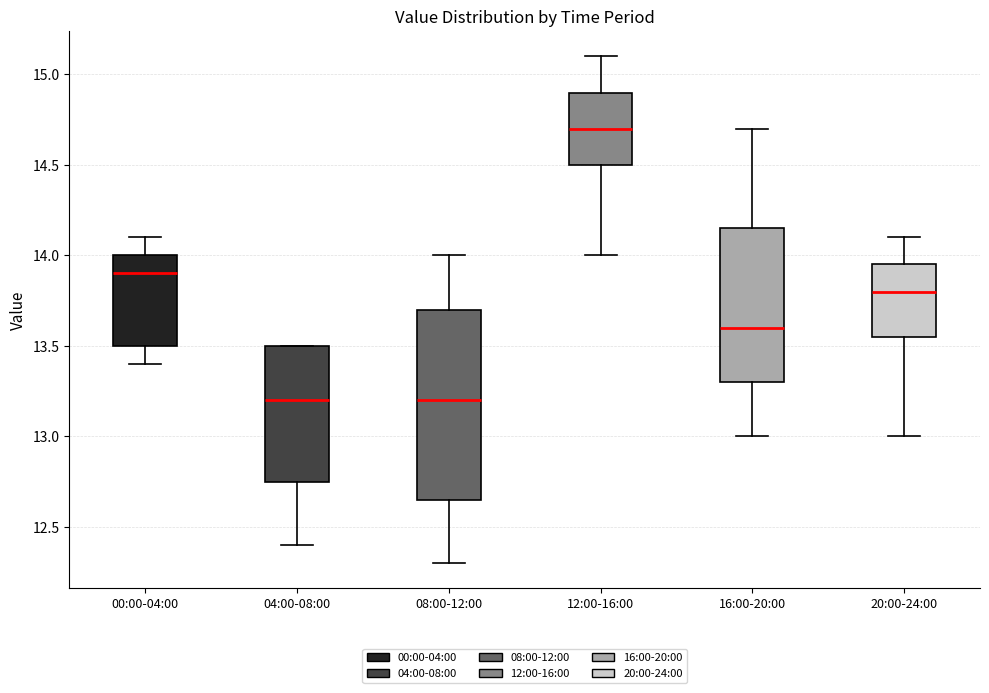

Reading left to right, transcribe this box plot: for each box, give where its median line is, the range the box spans, and where its two whiskers end, as read against the y-axis. The values are not printed on the chart, so give them approximately, as read against the axis.

00:00-04:00: median 13.90, box 13.50 to 14.00, whiskers 13.40 to 14.10
04:00-08:00: median 13.20, box 12.75 to 13.50, whiskers 12.40 to 13.50
08:00-12:00: median 13.20, box 12.65 to 13.70, whiskers 12.30 to 14.00
12:00-16:00: median 14.70, box 14.50 to 14.90, whiskers 14.00 to 15.10
16:00-20:00: median 13.60, box 13.30 to 14.15, whiskers 13.00 to 14.70
20:00-24:00: median 13.80, box 13.55 to 13.95, whiskers 13.00 to 14.10